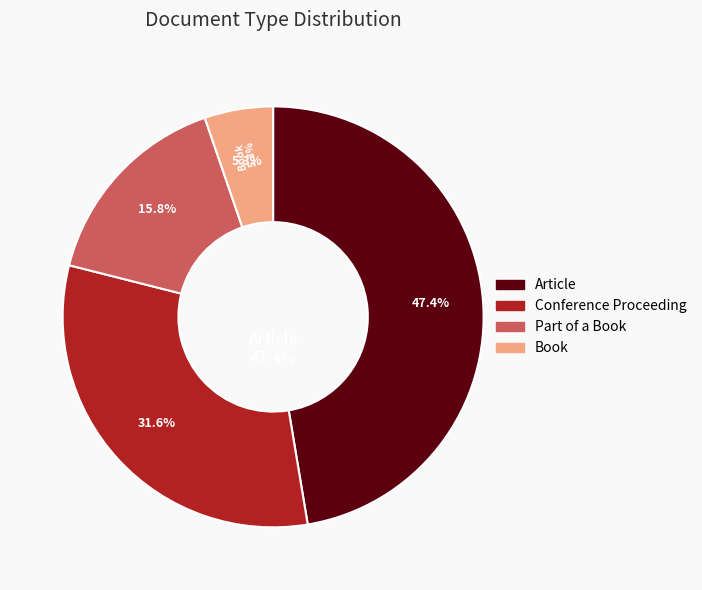

Is it true that Conference Proceeding is 45% of the pie?

False